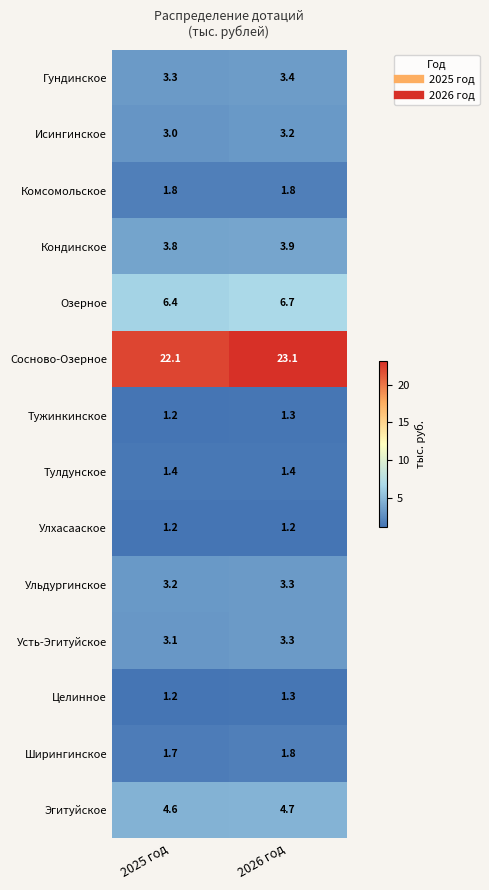

How many distinct data groups are displayed?

14